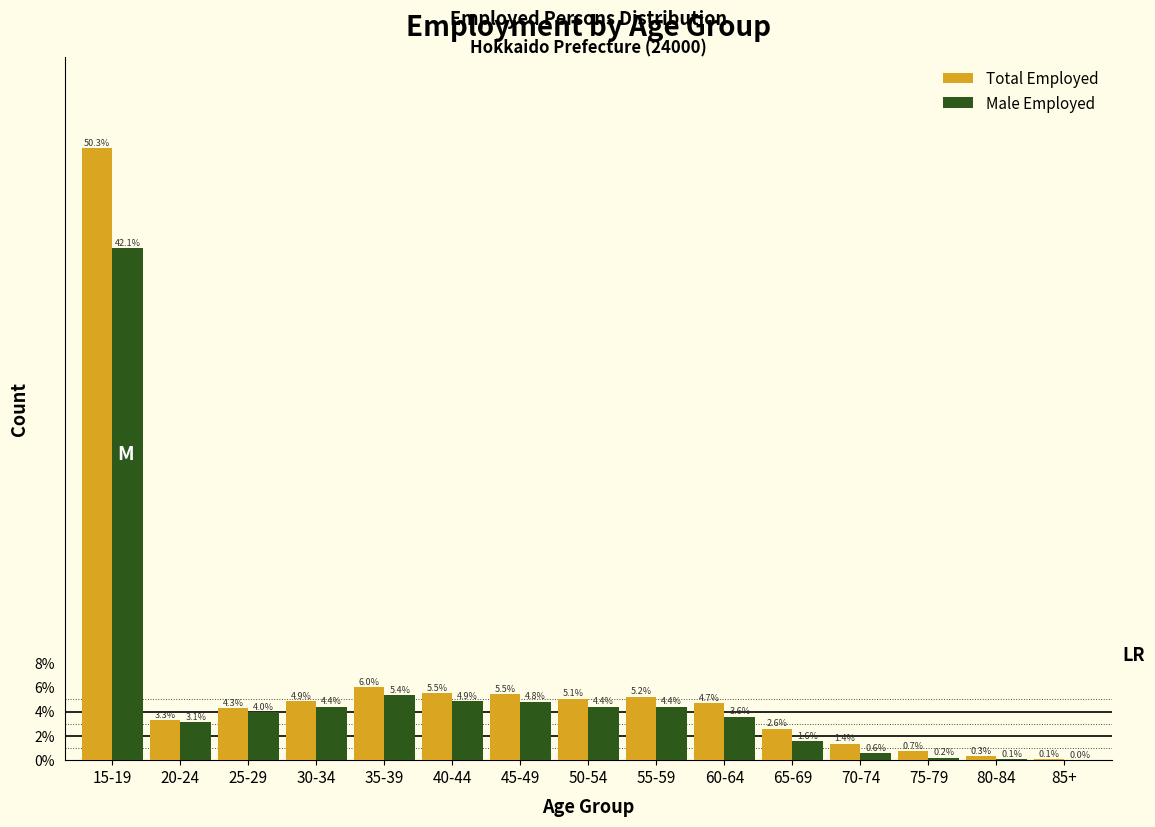

What is the total value across all series at 80-84?

0.4